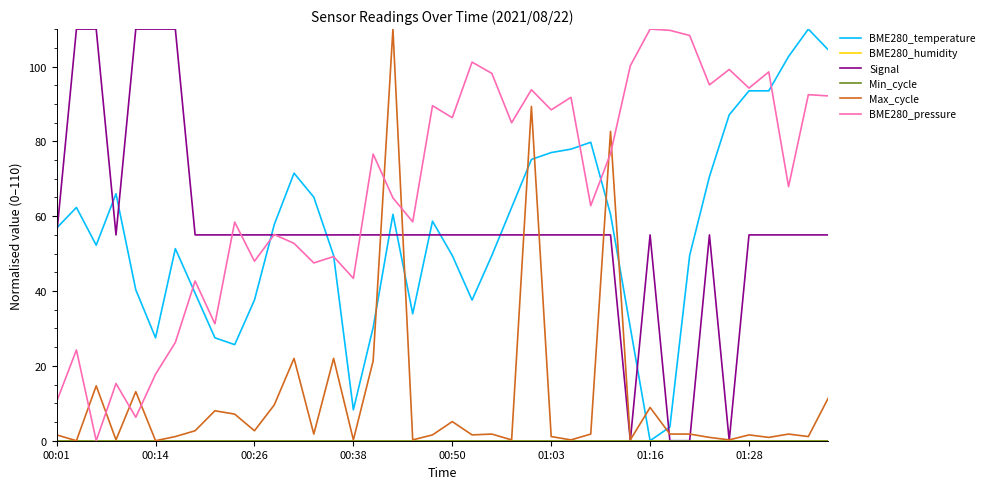

At how many categories does at least one series exceed 49?

40